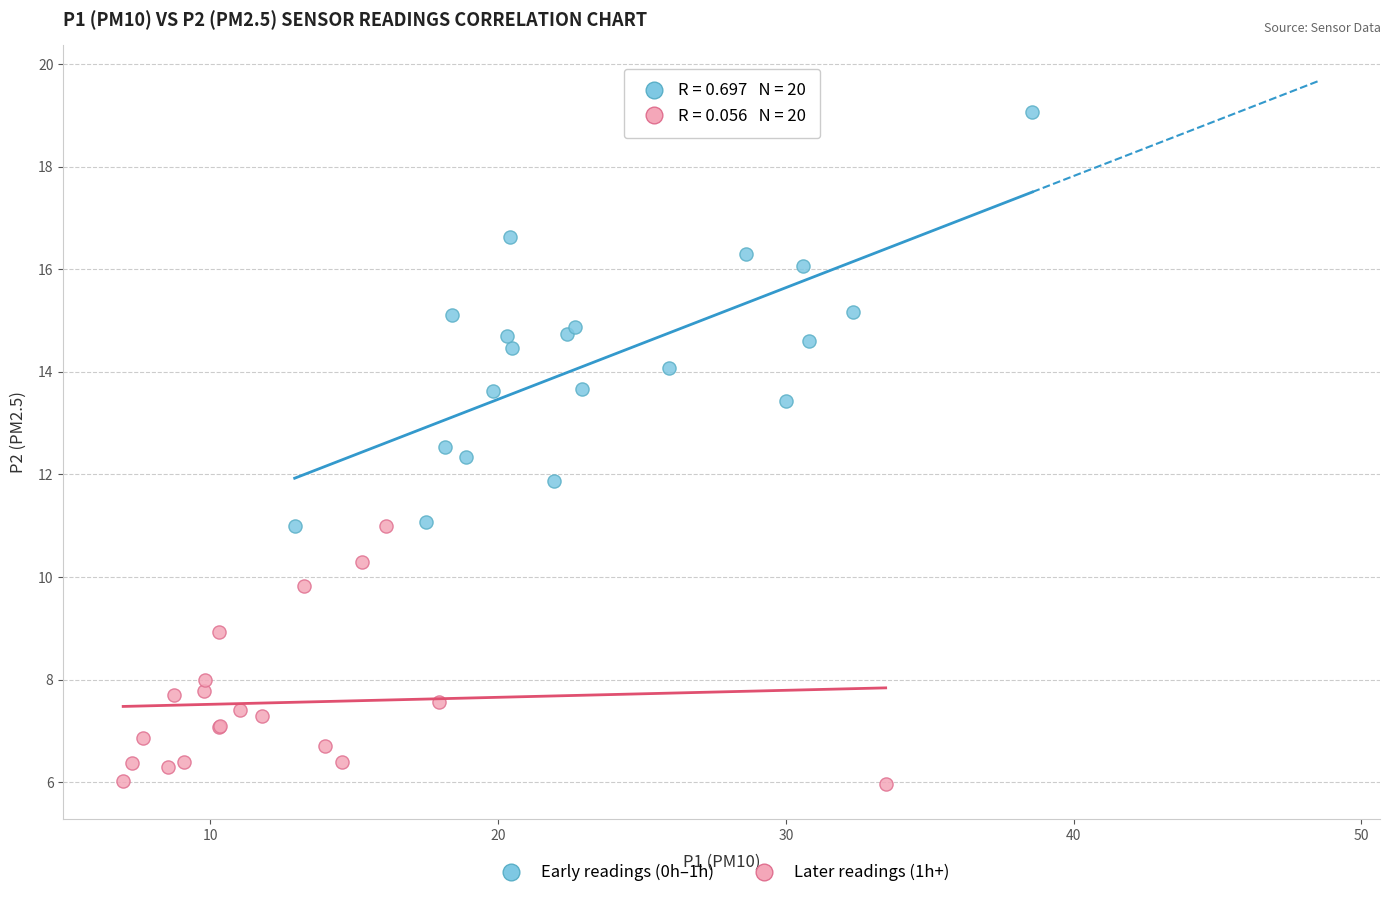

Which series contains the highest Y value?

Early readings (0h–1h)